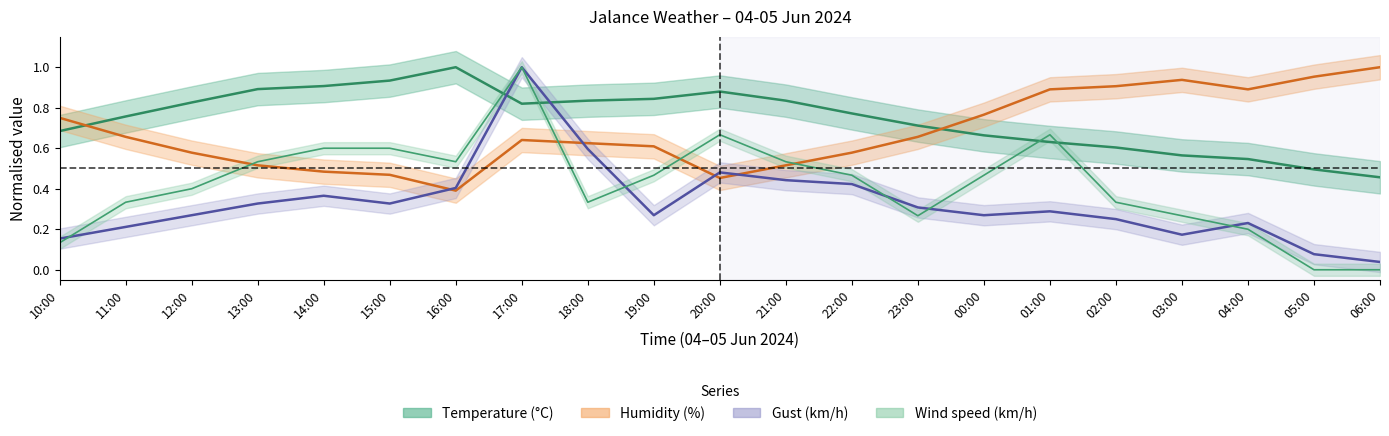

Reading right to left, list all the values displayed in this chart.

Temperature (°C): 06:00=0.5	05:00=0.5	04:00=0.5	03:00=0.6	02:00=0.6	01:00=0.6	00:00=0.7	23:00=0.7	22:00=0.8	21:00=0.8	20:00=0.9	19:00=0.8	18:00=0.8	17:00=0.8	16:00=1.0	15:00=0.9	14:00=0.9	13:00=0.9	12:00=0.8	11:00=0.8	10:00=0.7
Humidity (%): 06:00=1.0	05:00=1.0	04:00=0.9	03:00=0.9	02:00=0.9	01:00=0.9	00:00=0.8	23:00=0.7	22:00=0.6	21:00=0.5	20:00=0.5	19:00=0.6	18:00=0.6	17:00=0.6	16:00=0.4	15:00=0.5	14:00=0.5	13:00=0.5	12:00=0.6	11:00=0.7	10:00=0.8
Wind speed (km/h): 06:00=0.0	05:00=0.0	04:00=0.2	03:00=0.3	02:00=0.3	01:00=0.7	00:00=0.5	23:00=0.3	22:00=0.5	21:00=0.5	20:00=0.7	19:00=0.5	18:00=0.3	17:00=1.0	16:00=0.5	15:00=0.6	14:00=0.6	13:00=0.5	12:00=0.4	11:00=0.3	10:00=0.1
Gust (km/h): 06:00=0.0	05:00=0.1	04:00=0.2	03:00=0.2	02:00=0.2	01:00=0.3	00:00=0.3	23:00=0.3	22:00=0.4	21:00=0.4	20:00=0.5	19:00=0.3	18:00=0.6	17:00=1.0	16:00=0.4	15:00=0.3	14:00=0.4	13:00=0.3	12:00=0.3	11:00=0.2	10:00=0.2